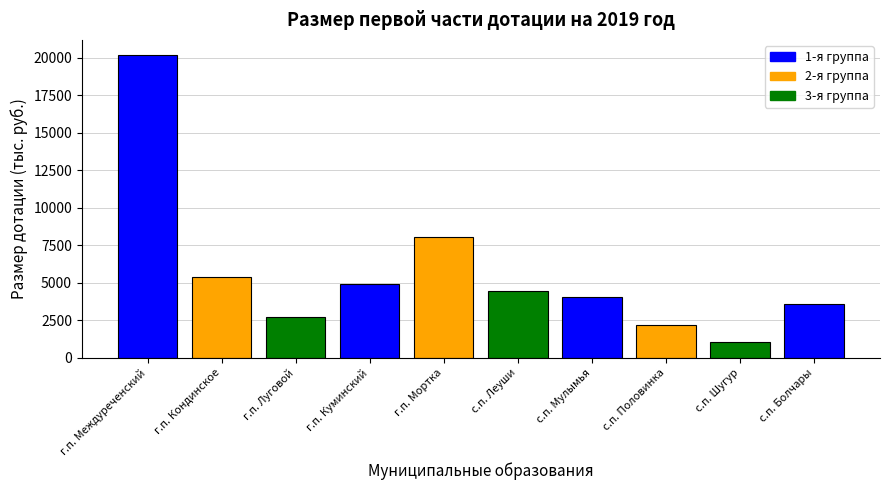

True or false: the data shows 5578.6 at г.п. Междуреченский.

False